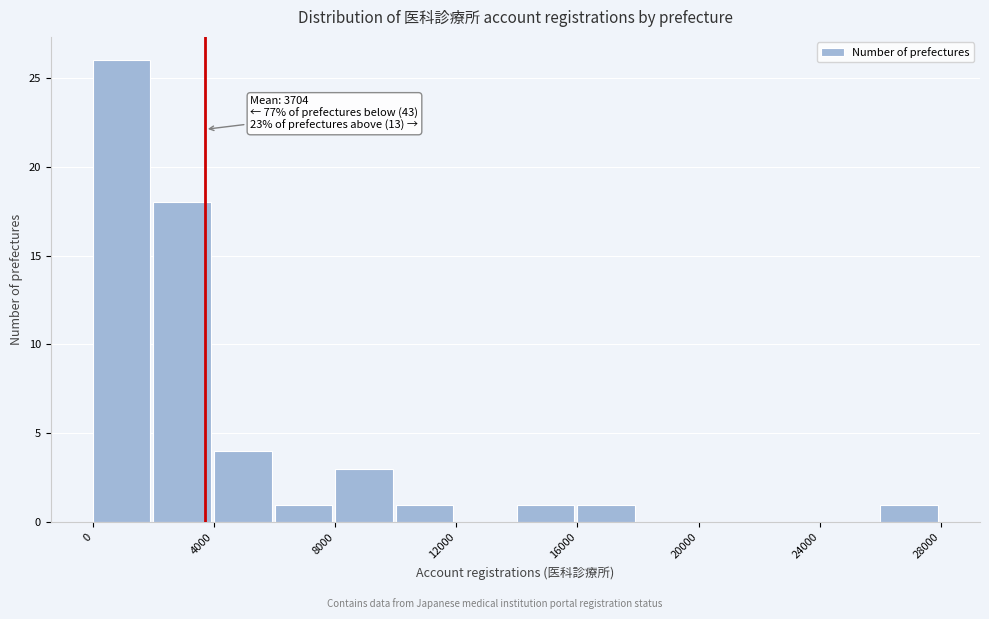

Over which range of the x-axis is the bar tallest?

0 to 2000